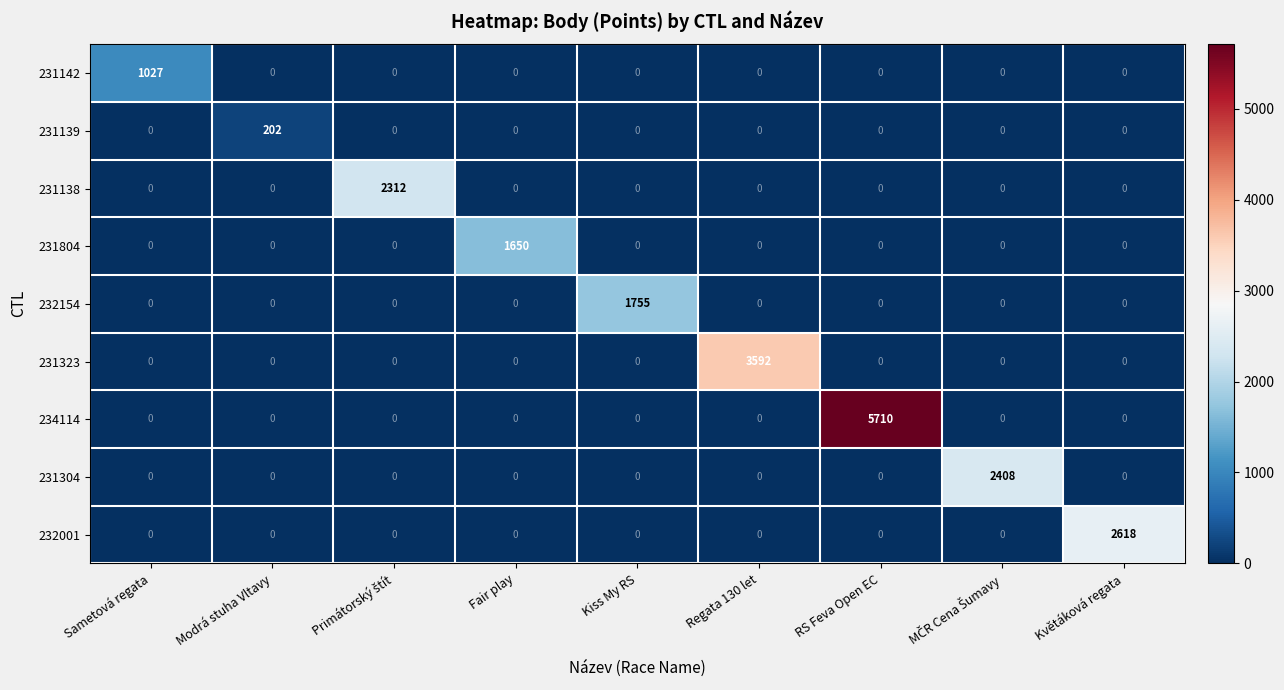

Count the number of data series in this chart.

9